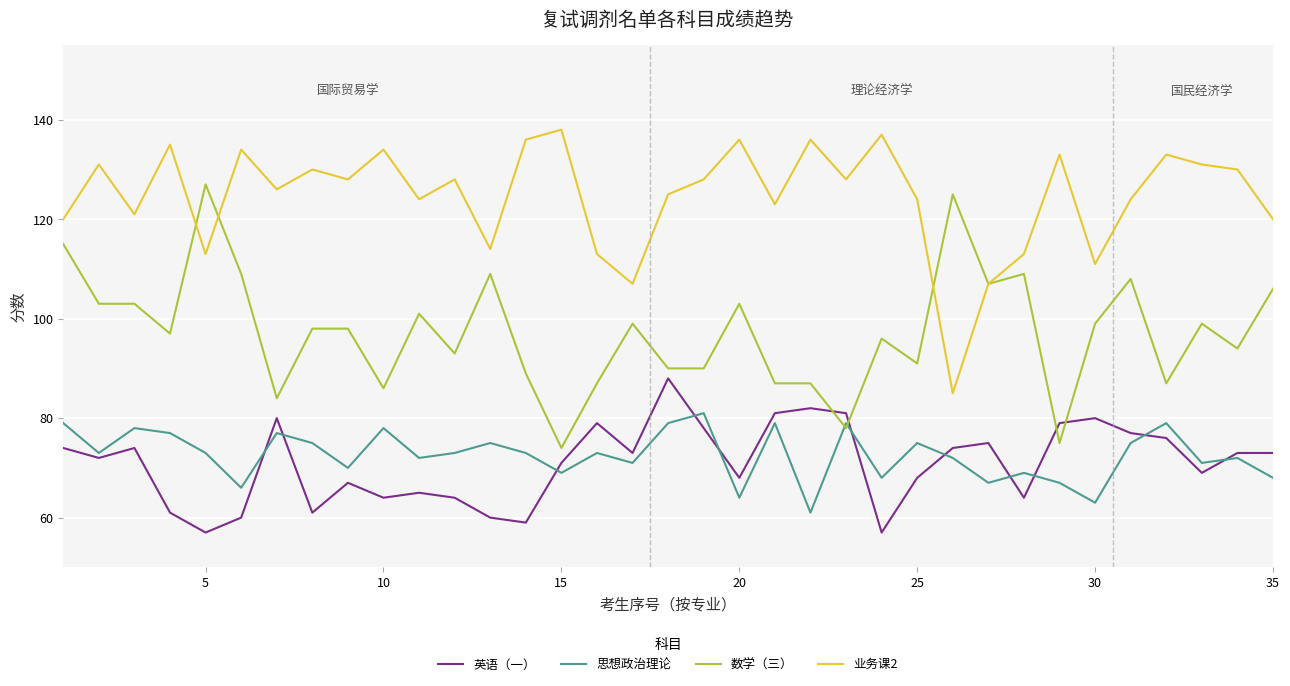

How many values in the 数学（三） series are below 98?

17